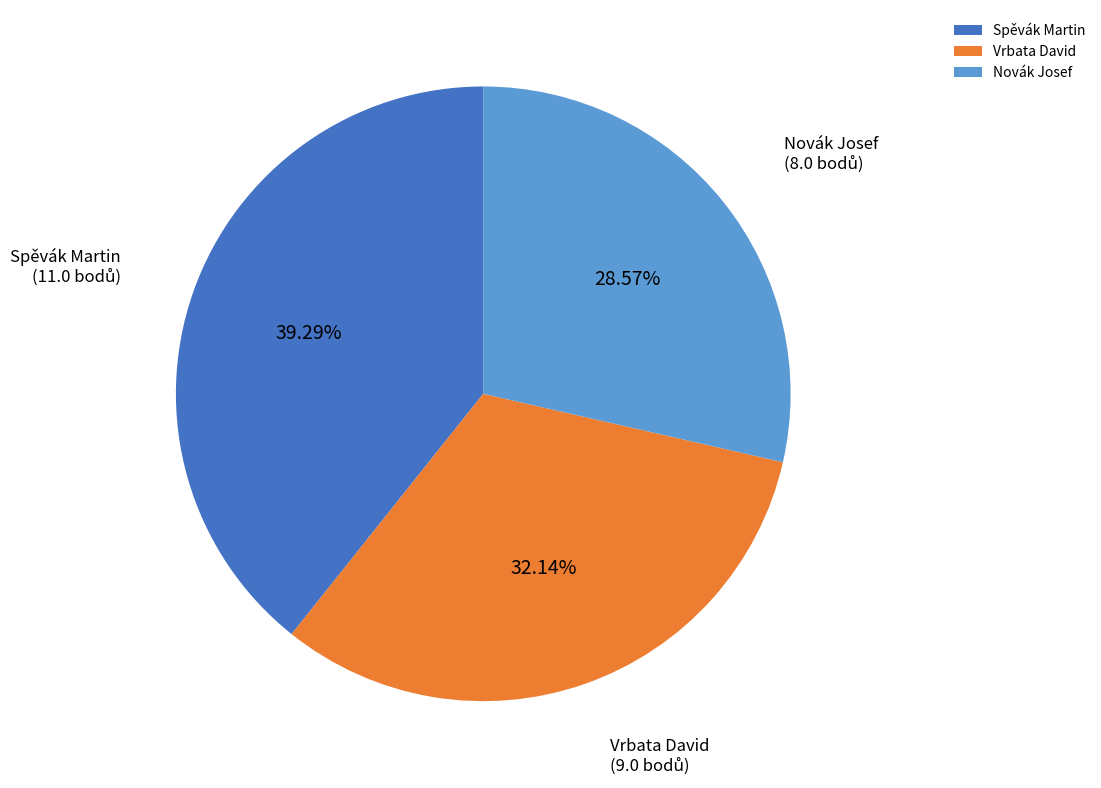

What percentage is the Novák Josef slice, to the nearest percent?

29%